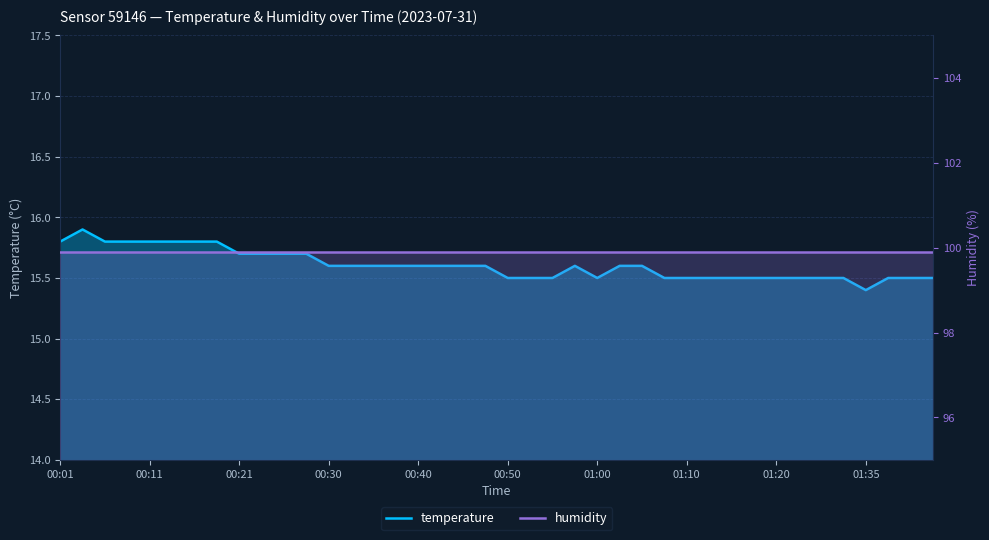

What is the spread (max minus min) of values at 39?

84.4